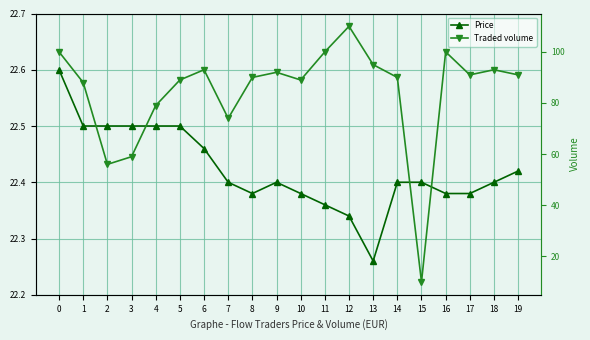

What is the greatest value displayed?

110.0